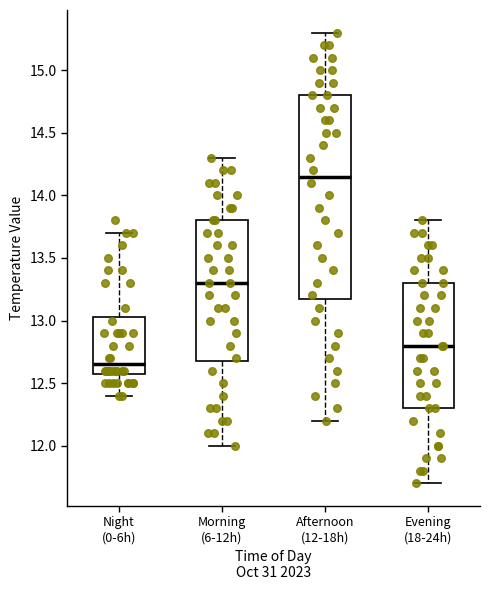

Which box's median line is the highest?

Afternoon (12-18h)